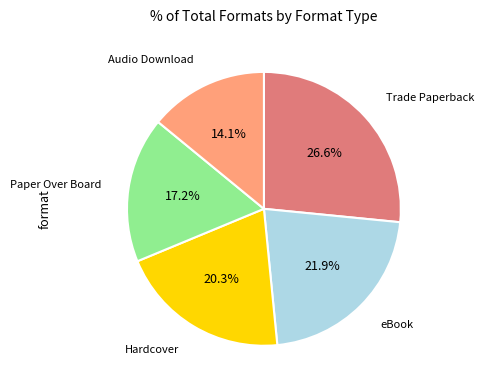

Does any single category account for the majority?

No